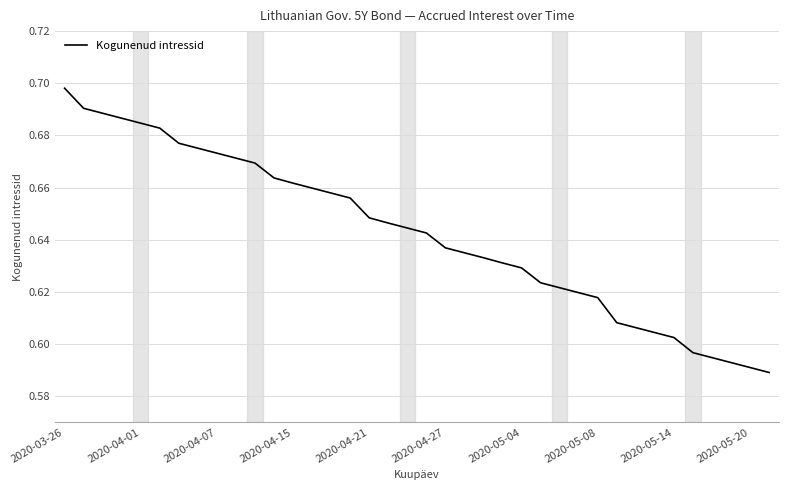

Which label corresponds to the largest value in the chart?

2020-03-26